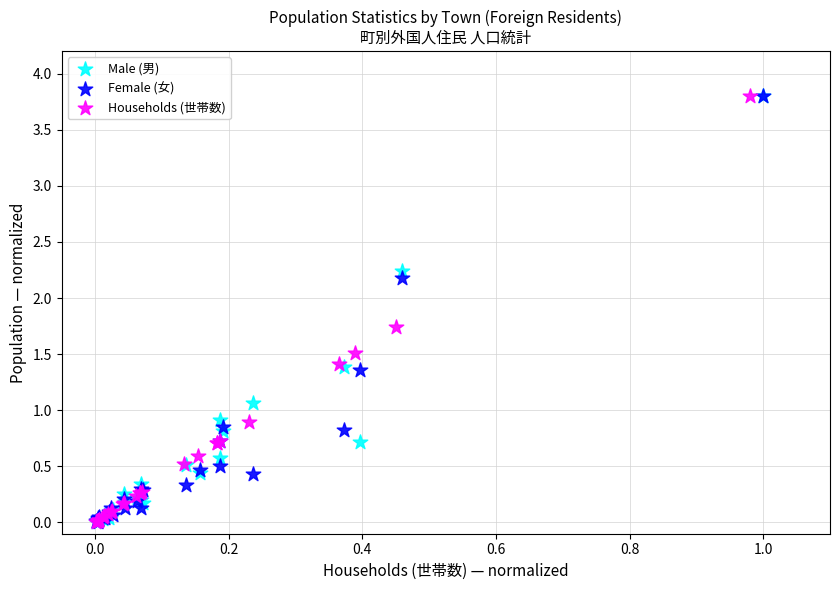

What are all the series names shown in the legend?

Male (男), Female (女), Households (世帯数)